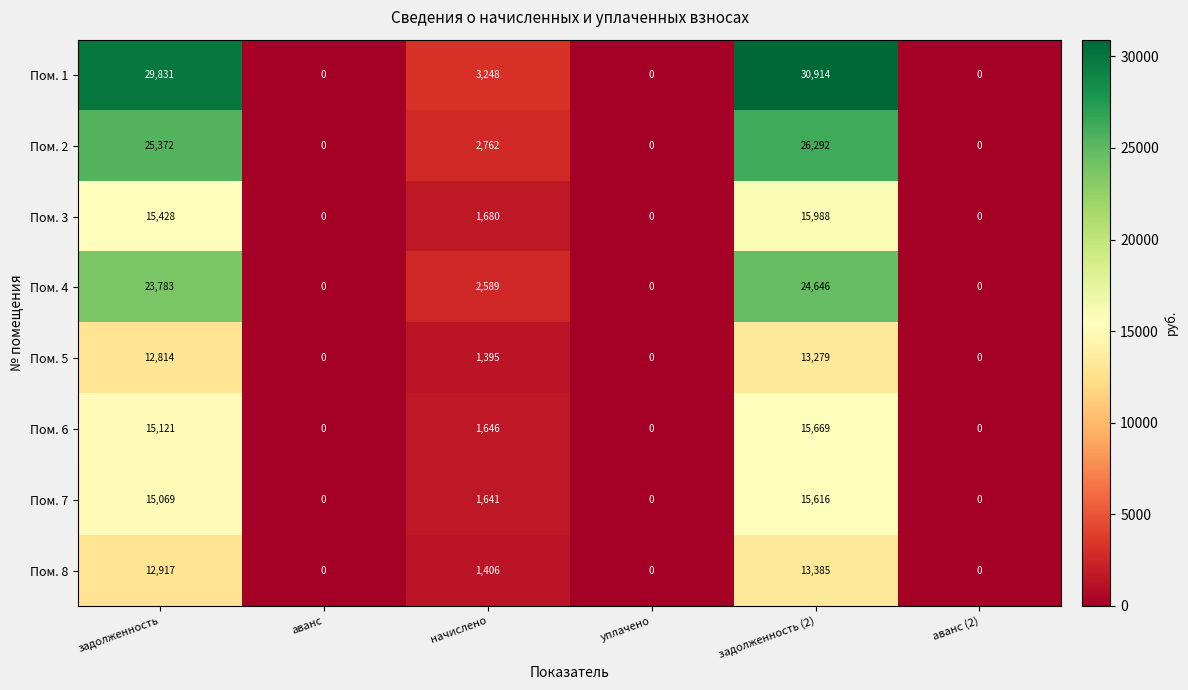

What is the difference between the second highest and second lowest values in the Пом. 7 series?

15069